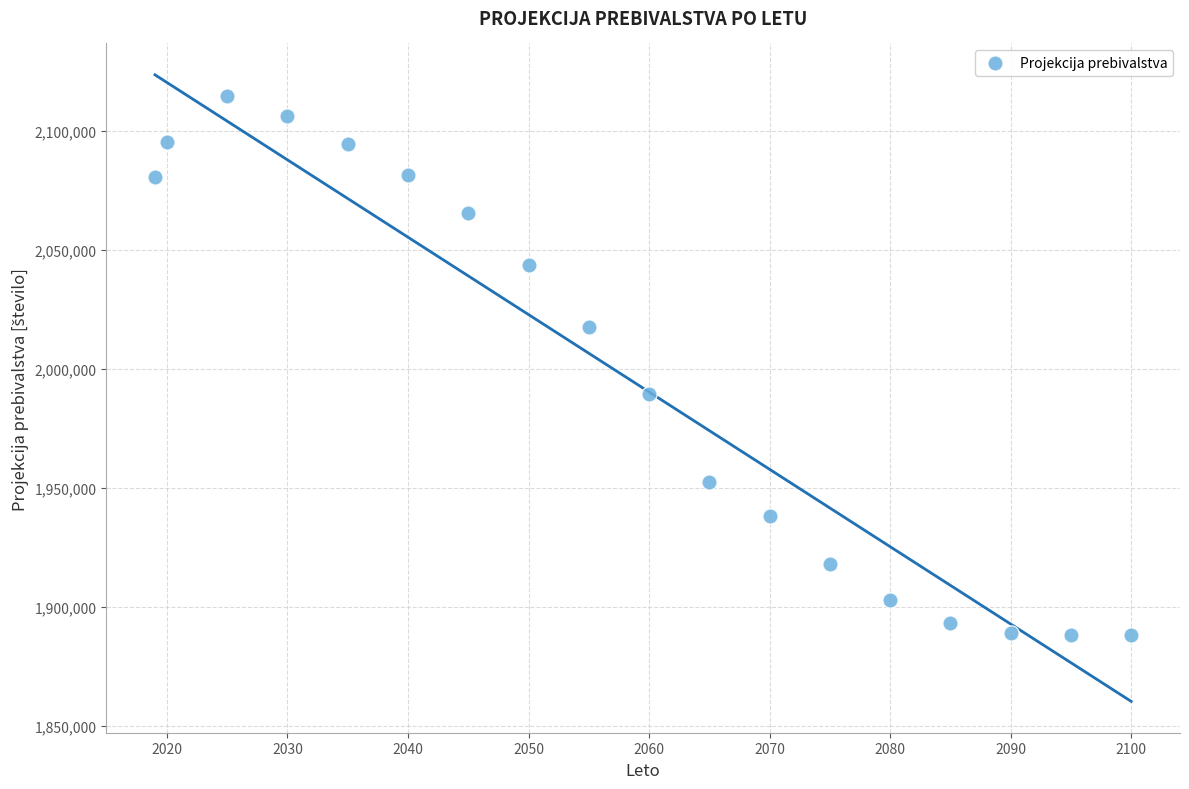

What Y value in the scatter plot is closest to 2001365?

1989404